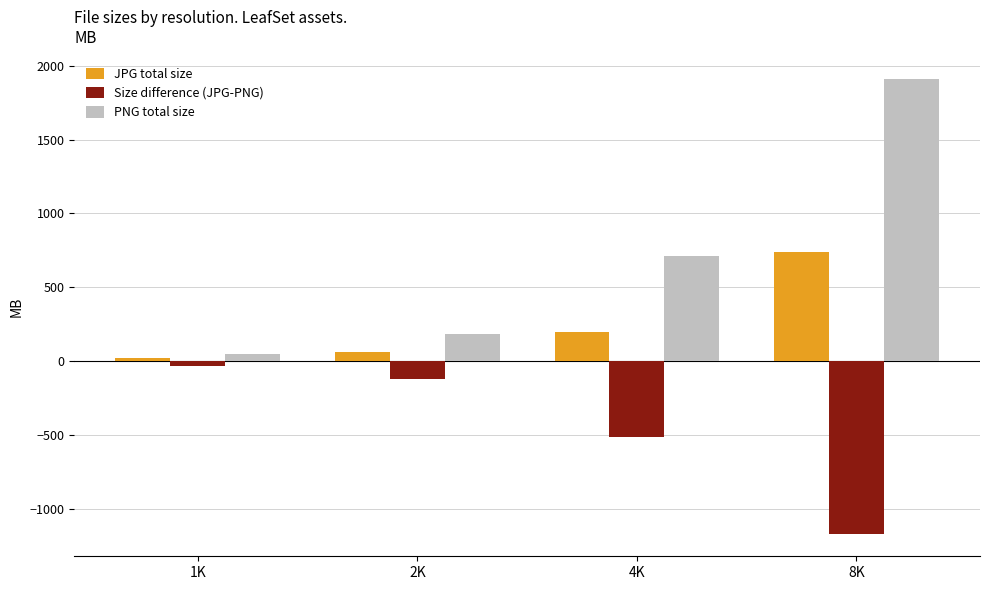

What is the difference between the second highest and second lowest values in the JPG total size series?

139.1